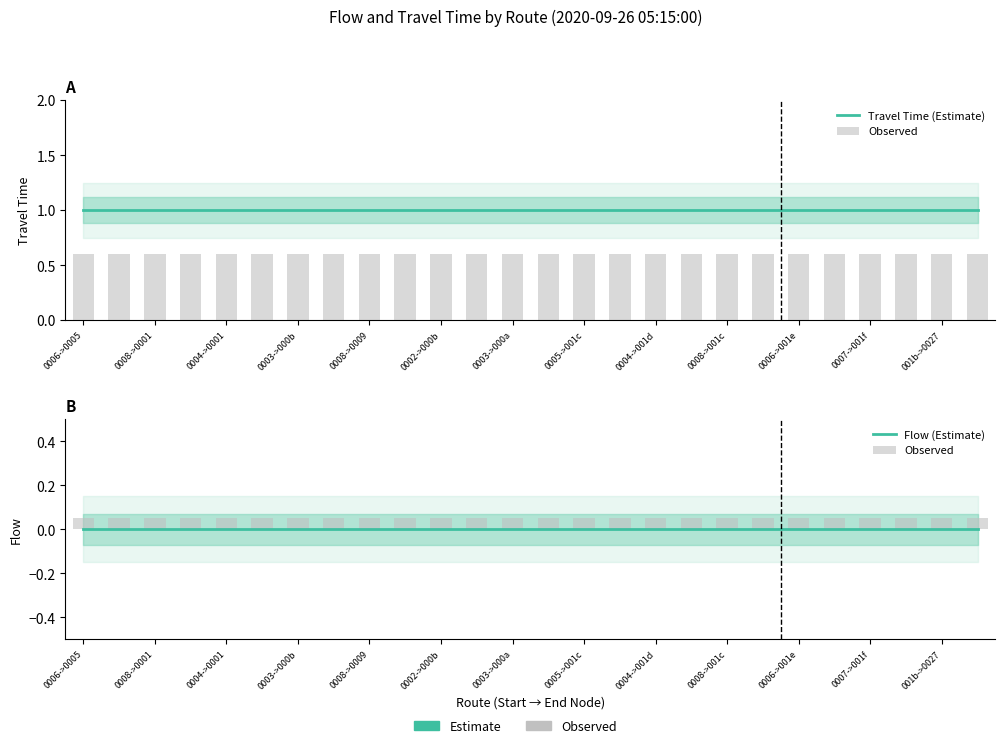

Where is Flow (Estimate) nearest to the value 0?

0006->0005